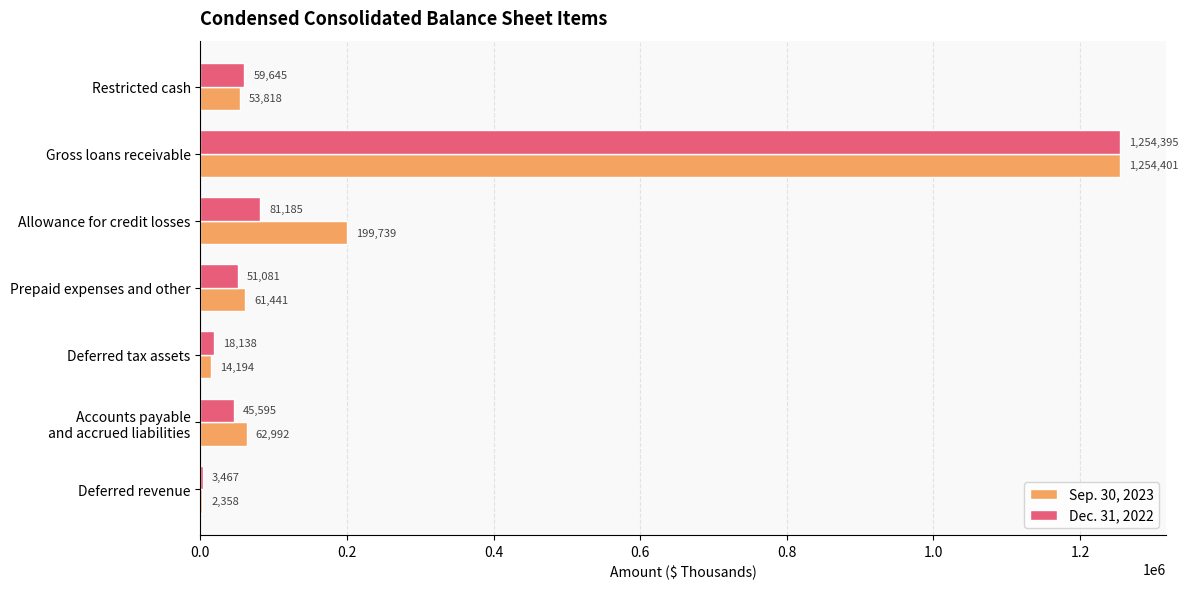

The Sep. 30, 2023 series shows 41683 at Allowance for credit losses. True or false?

False